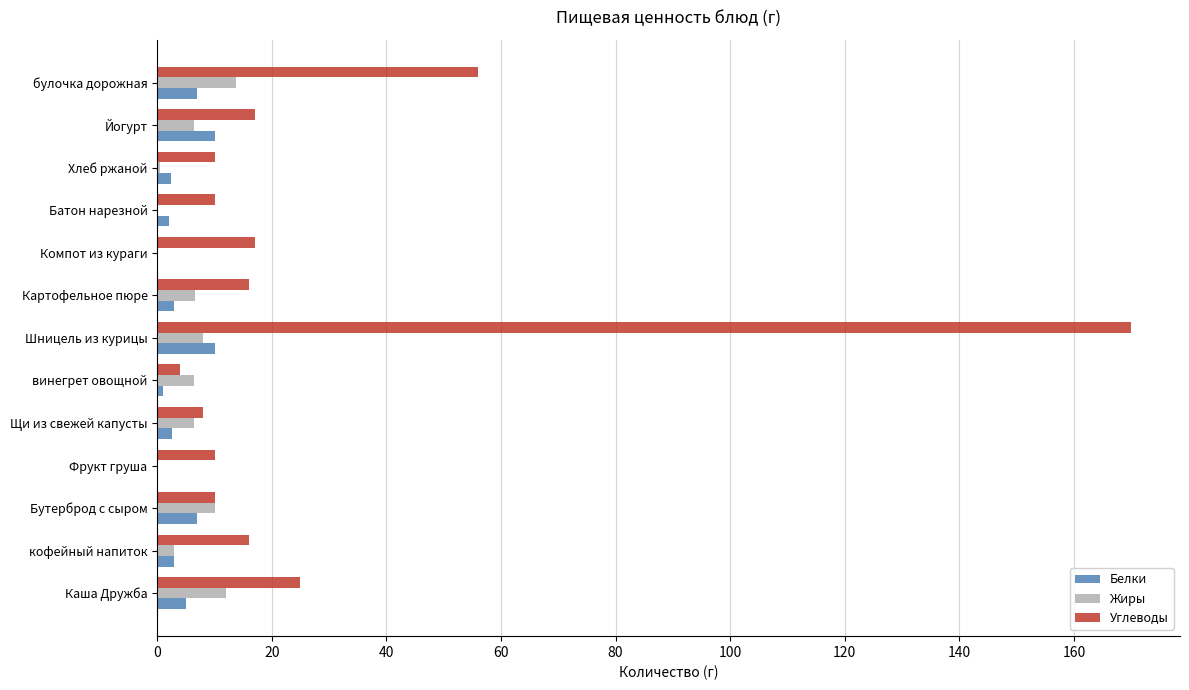

Where is Углеводы nearest to the value 87?

булочка дорожная